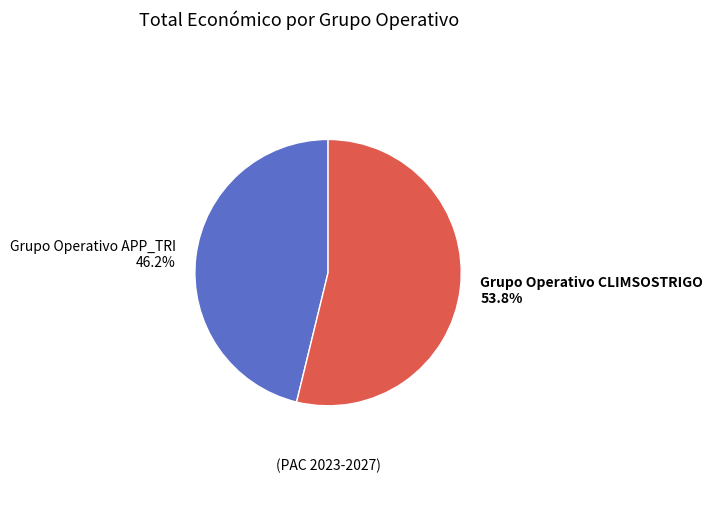

To the nearest percent, what percentage of the pie is Grupo Operativo APP_TRI?

46%